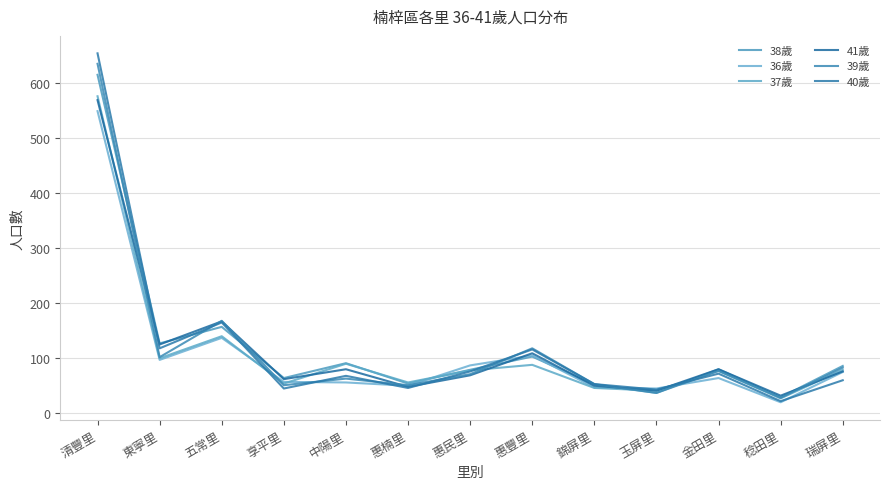

At which category does 41歲 reach its first local valley?

東寧里